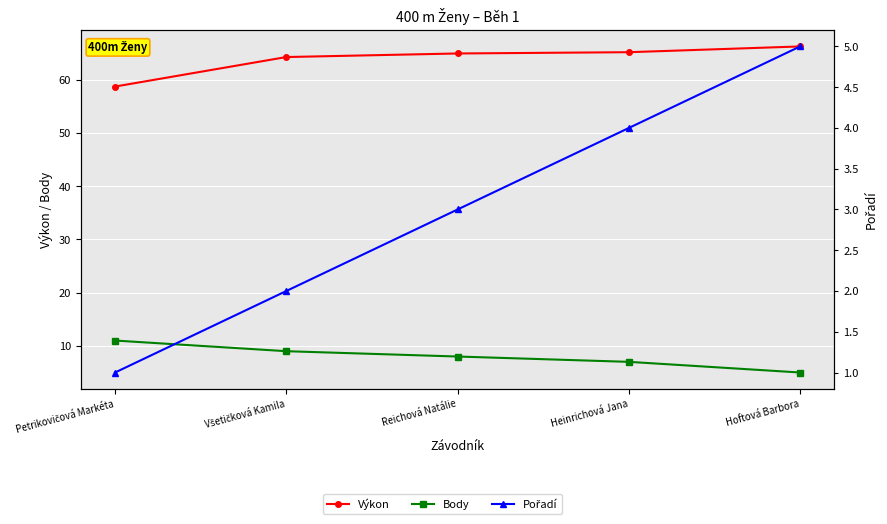

Is the value of Body at Hoftová Barbora greater than the value of Pořadí at Hoftová Barbora?

No